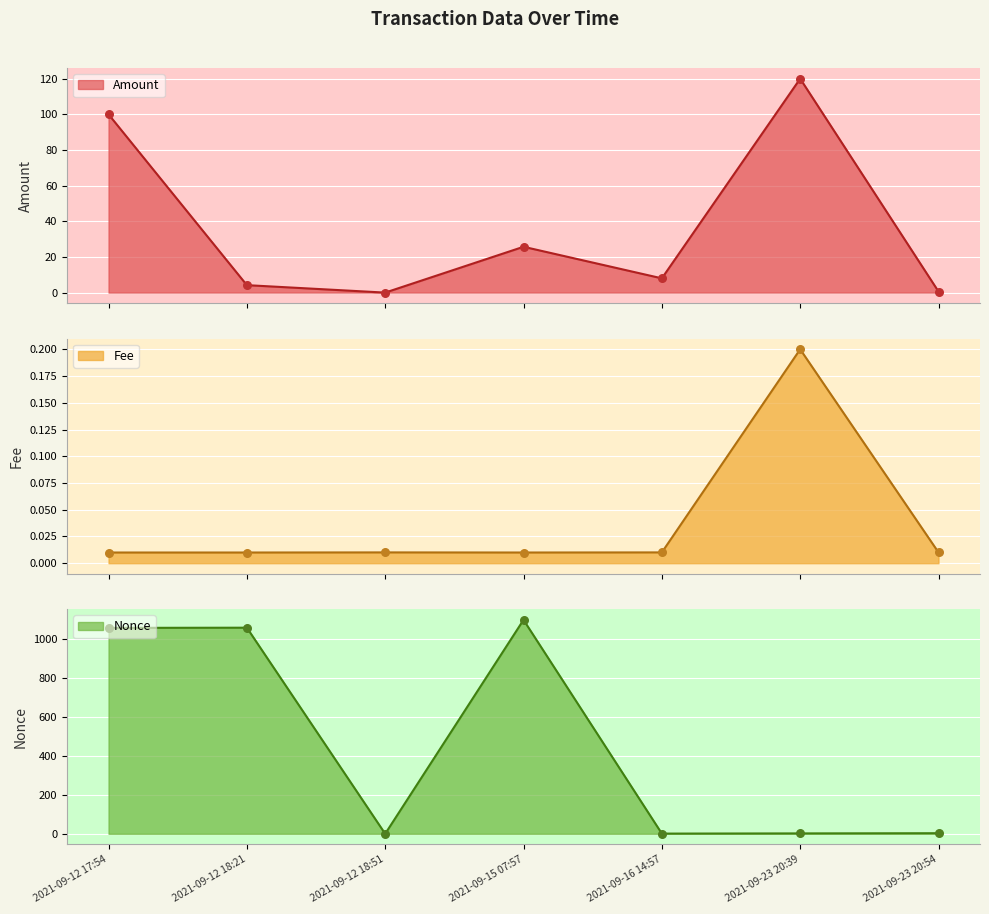

Which series reaches the minimum Y coordinate?

Amount